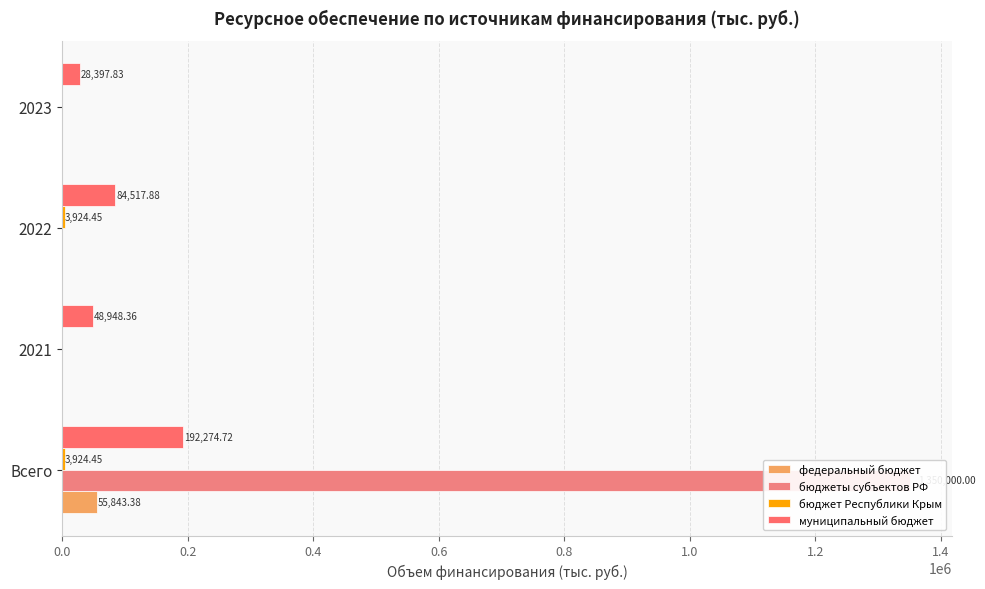

What is the average value of the муниципальный бюджет series?

88534.7